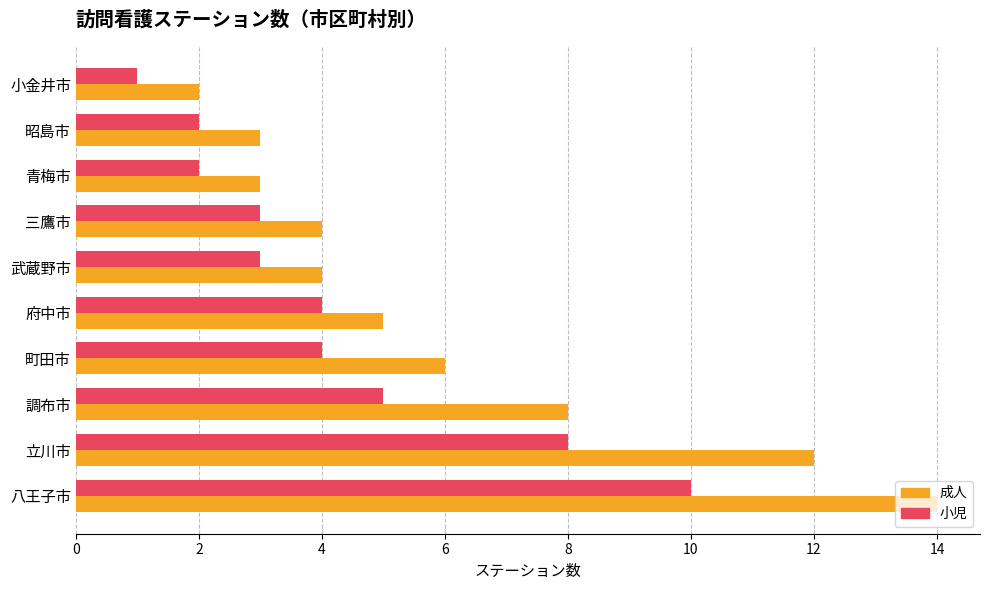

Rank the series by their average value, from lowest to highest.

小児, 成人